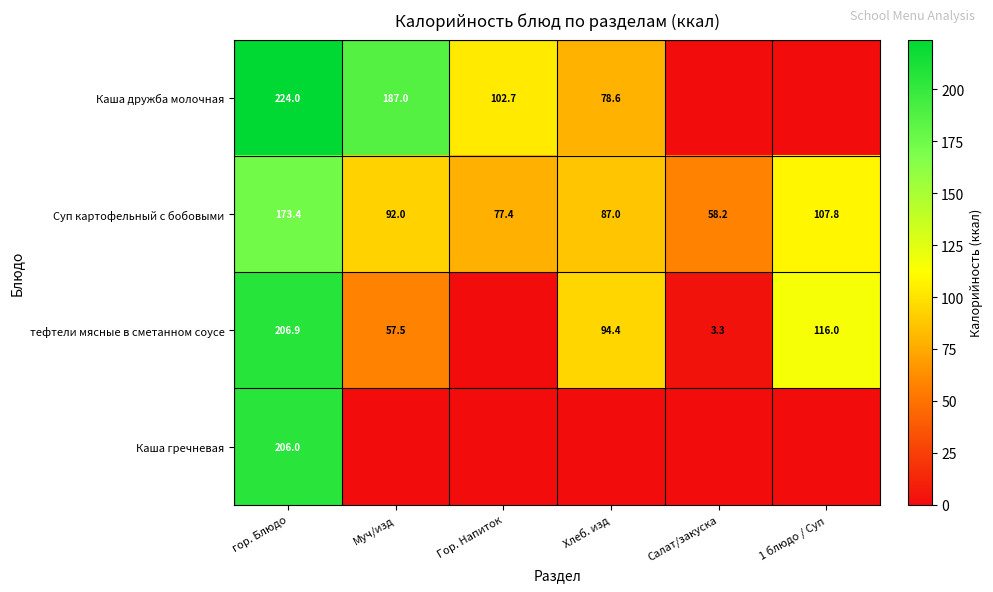

What is the total value across all series at гор. Блюдо?

810.3